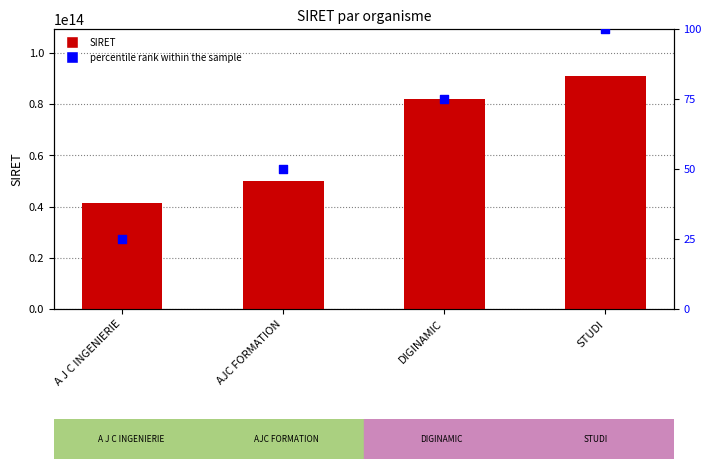

At how many categories does at least one series exceed 53523295412128?

2